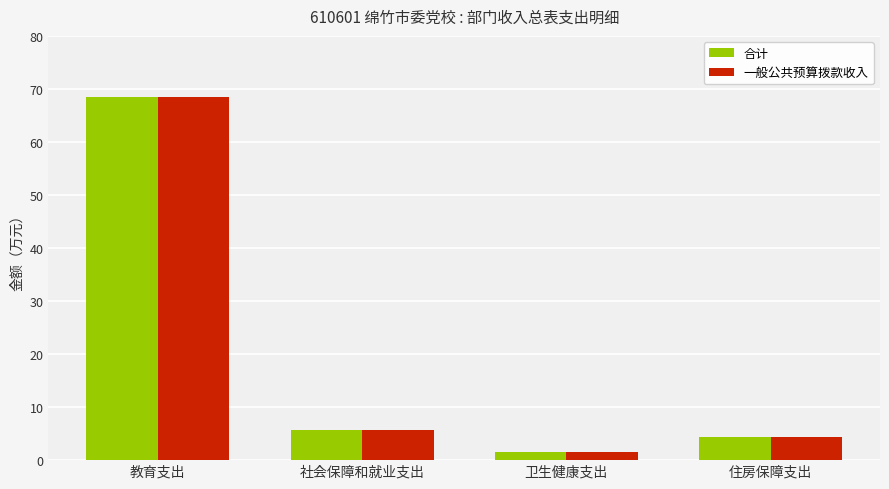

What is the sum of all 一般公共预算拨款收入 values?

80.0